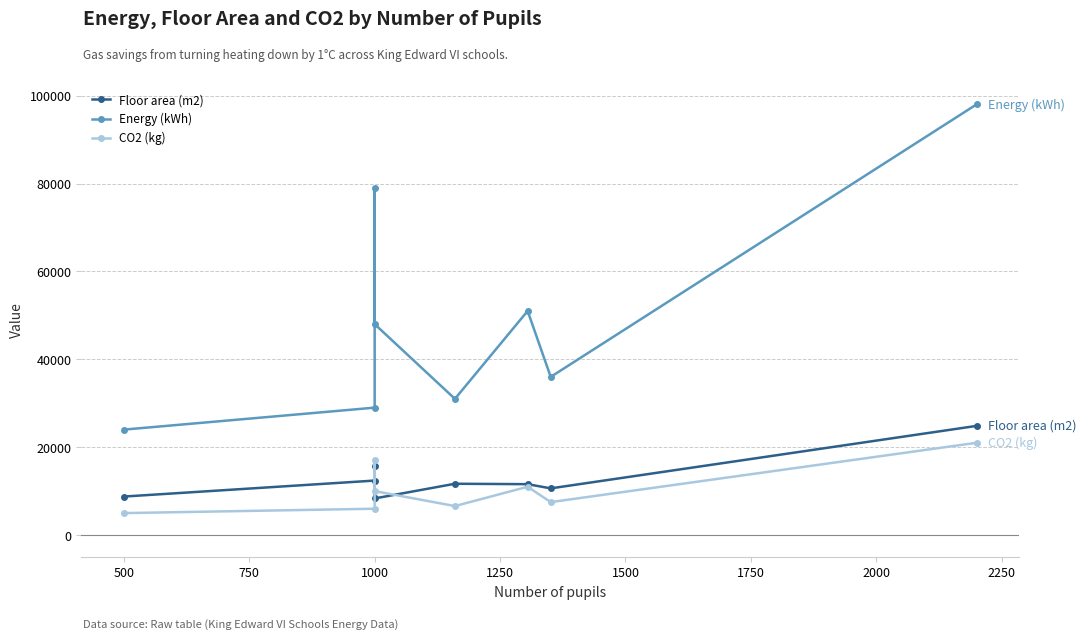

Is the value of Energy (kWh) at 500 greater than the value of Floor area (m2) at 2000?

Yes